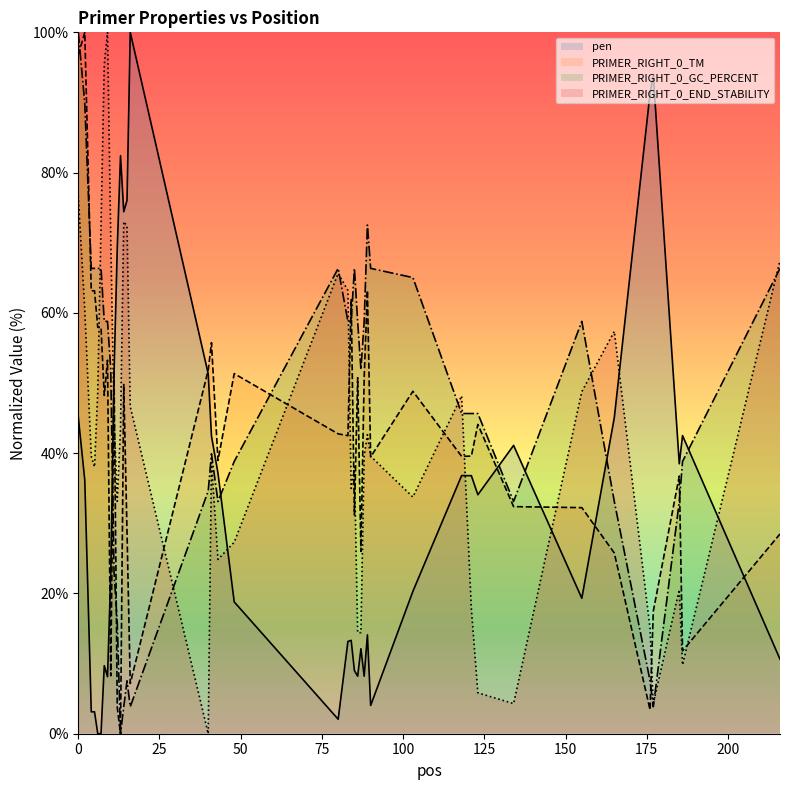

What is the maximum value for PRIMER_RIGHT_0_END_STABILITY?

100.0